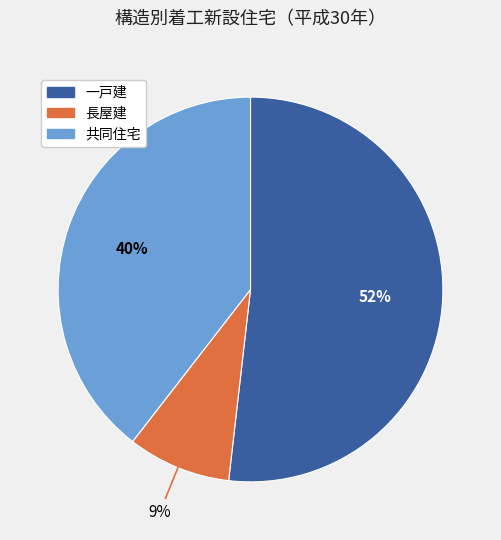

Count the number of slices in the pie.

3